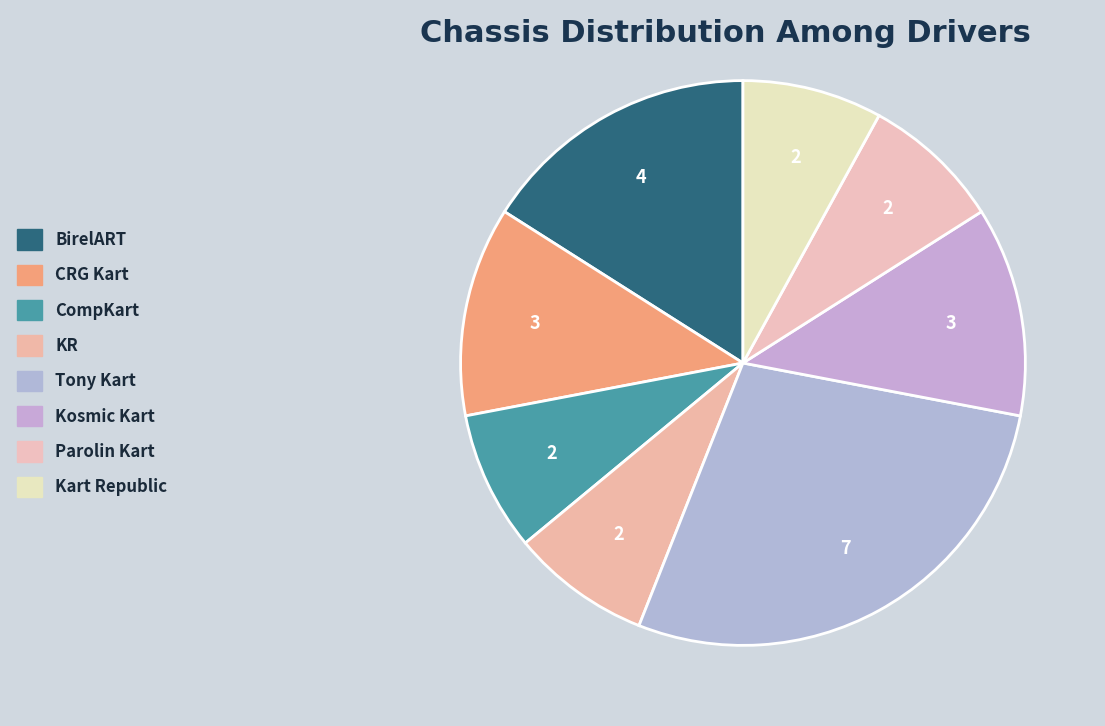

Rank the categories by value from highest to lowest.

Tony Kart, BirelART, CRG Kart, Kosmic Kart, CompKart, KR, Parolin Kart, Kart Republic